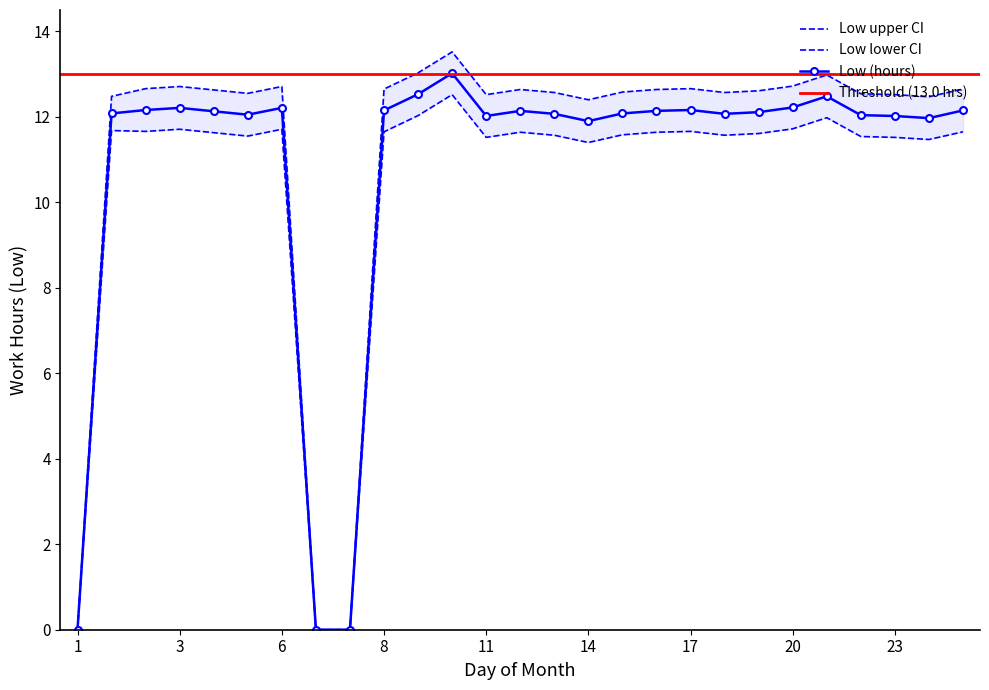

What is the sum of all Low lower values?

280.2